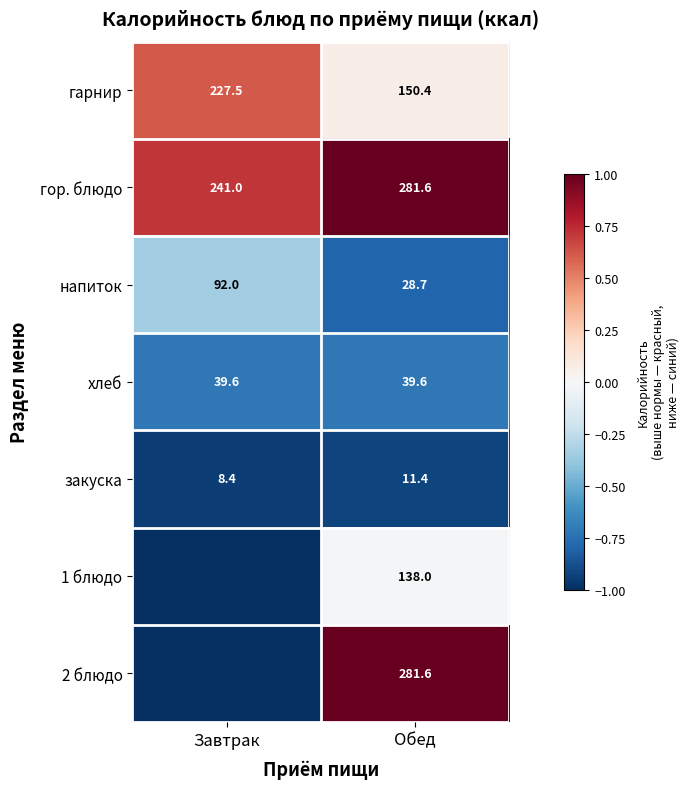

The закуска series shows -1.5 at Завтрак. True or false?

False